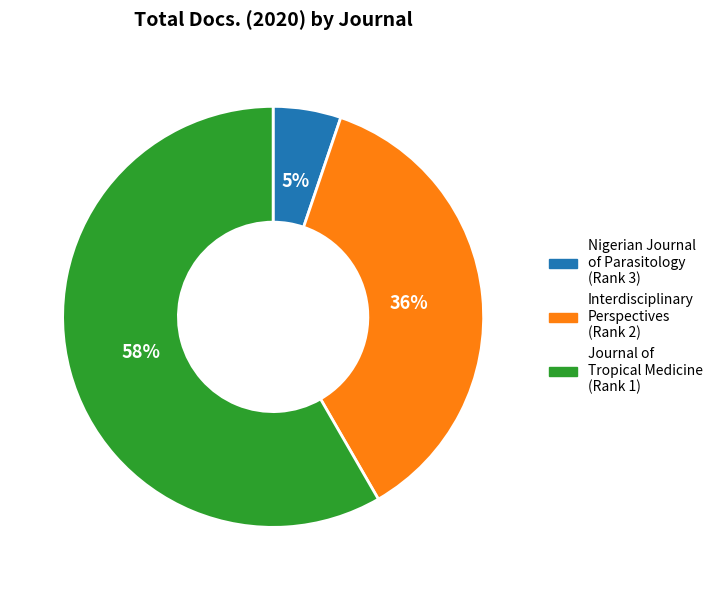

Does any single category account for the majority?

Yes